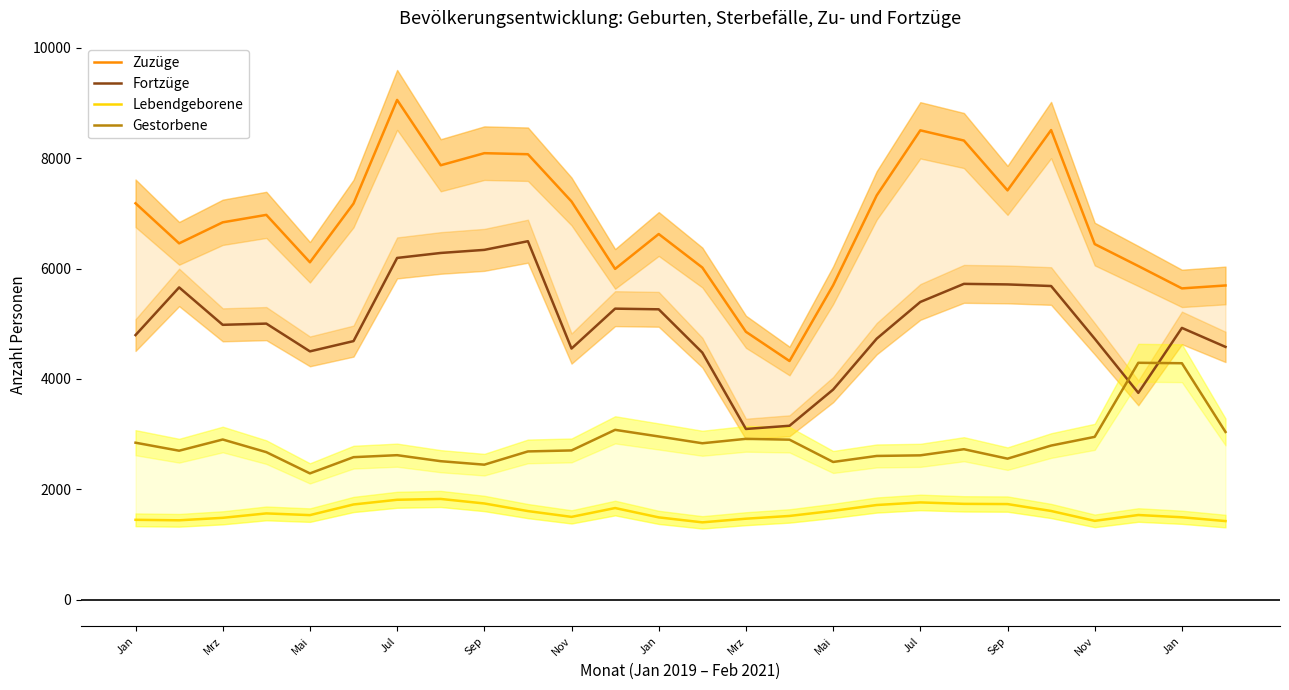

Count the number of data series in this chart.

4